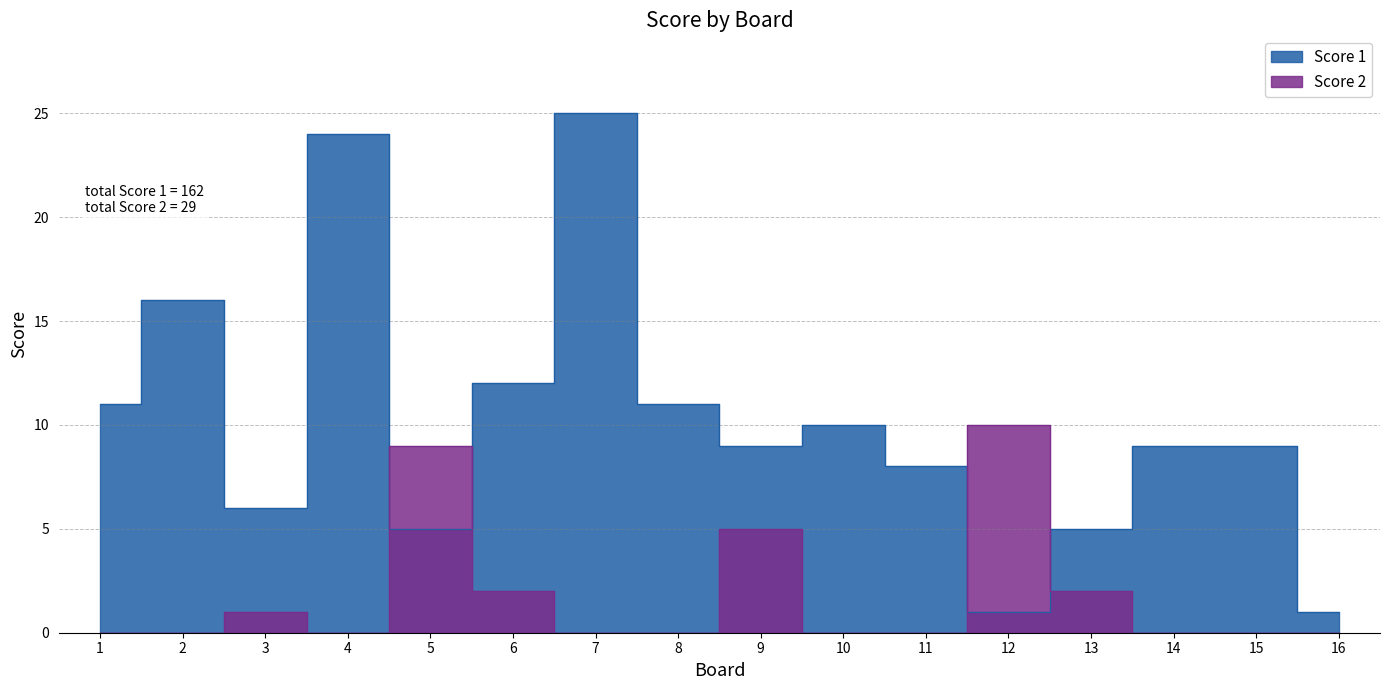

Does the chart have visible grid lines?

Yes